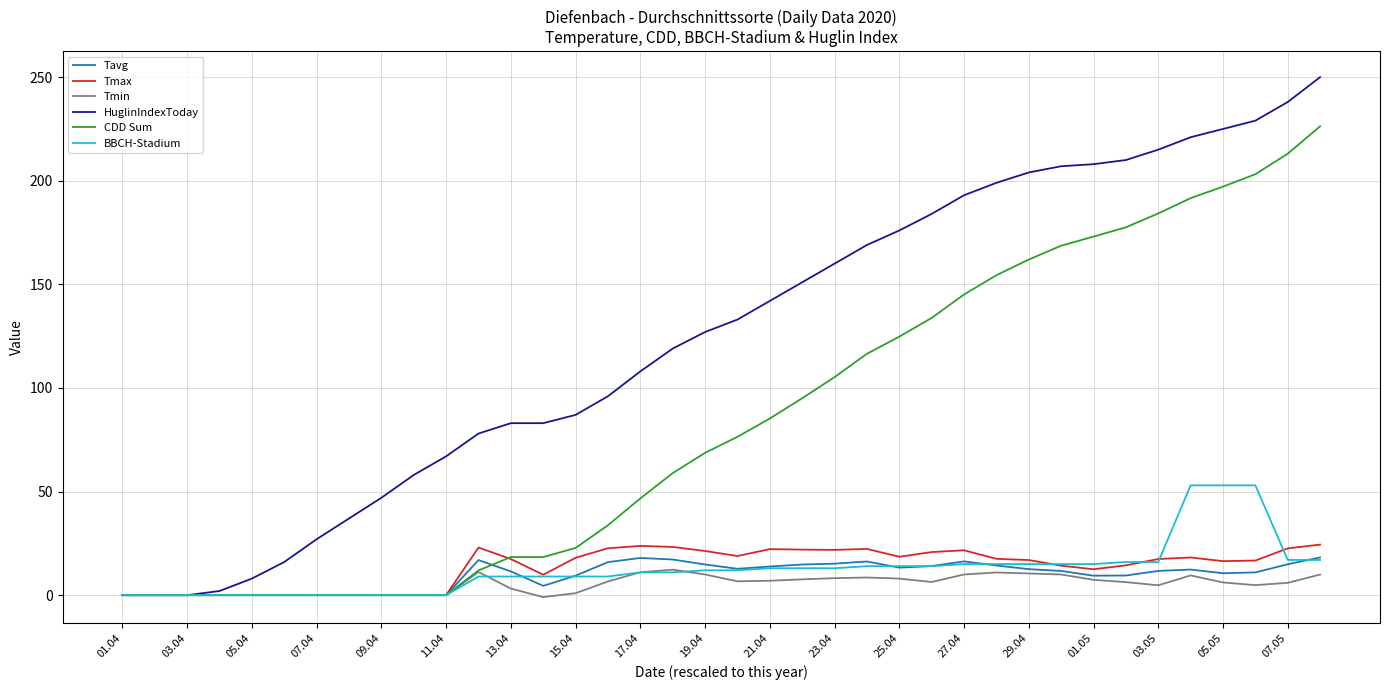

Which series has the widest spread of values?

HuglinIndexToday